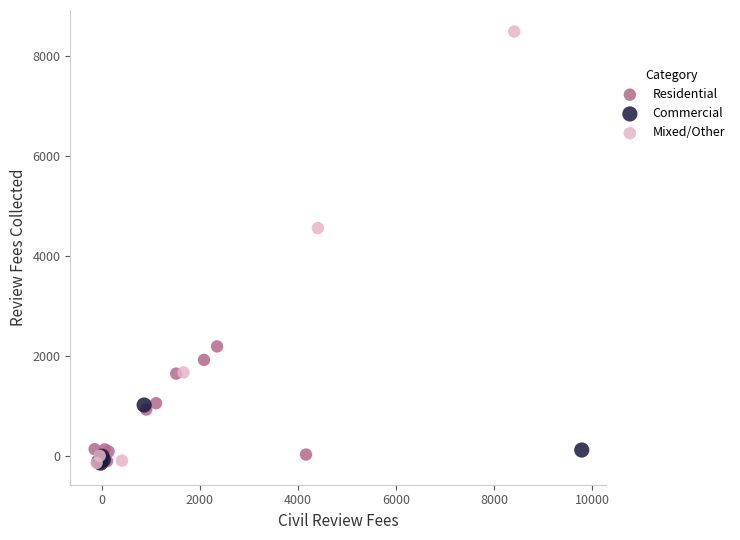

What are all the series names shown in the legend?

Residential, Commercial, Mixed/Other